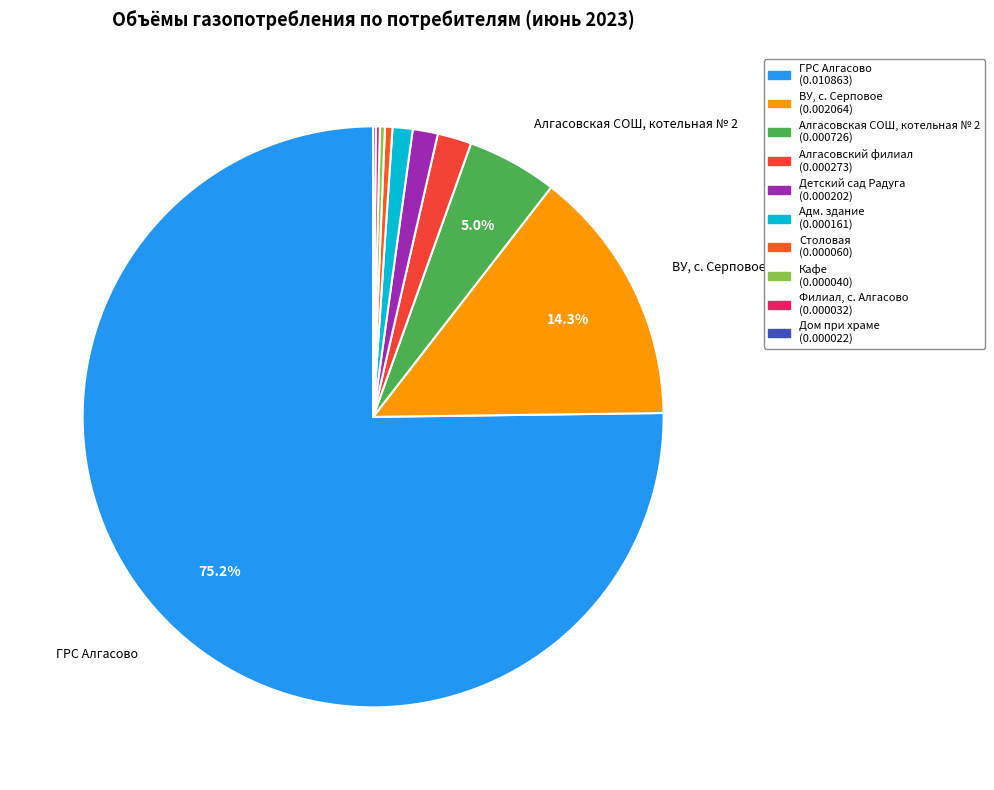

Rank the categories by value from highest to lowest.

ГРС Алгасово, ВУ, с. Серповое, Алгасовская СОШ, котельная № 2, Алгасовский филиал, Детский сад Радуга, Адм. здание, Столовая, Кафе, Филиал, с. Алгасово, Дом при храме